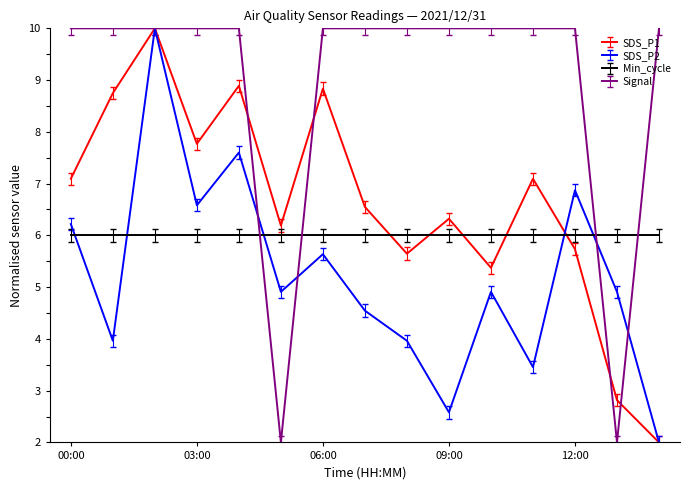

List the series in order of their overall mean, highest first.

Signal, SDS_P1, Min_cycle, SDS_P2